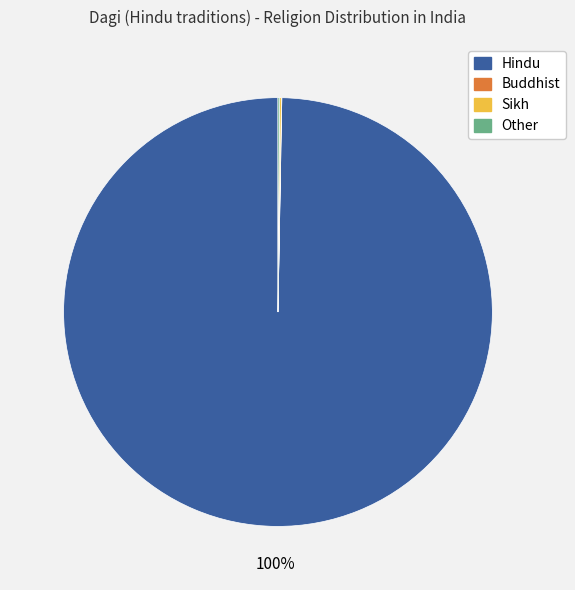

Is there any slice that represents more than half of the pie?

Yes